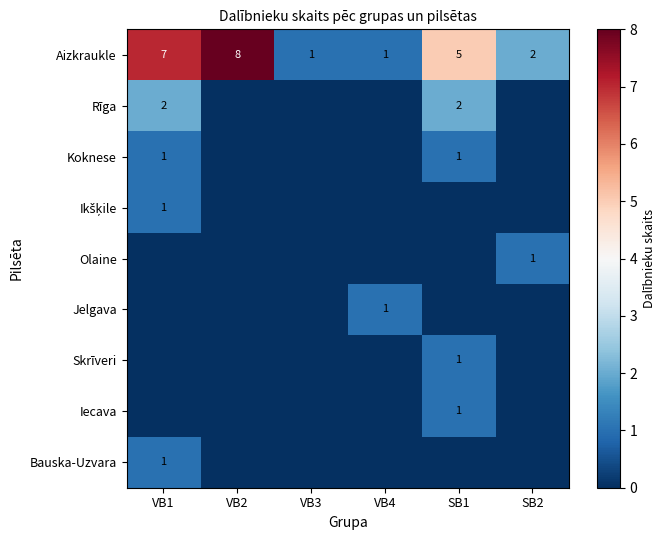

What is the total value across all series at VB4?

2